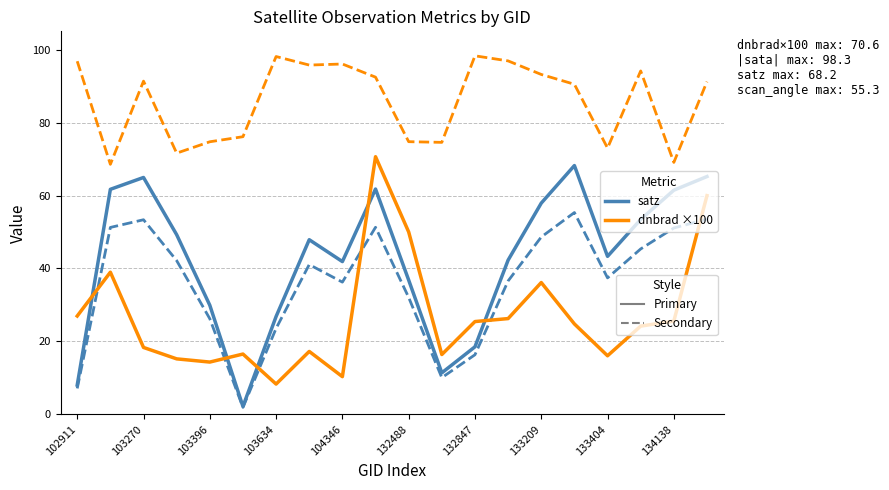

What is the maximum value shown in the chart?

98.3